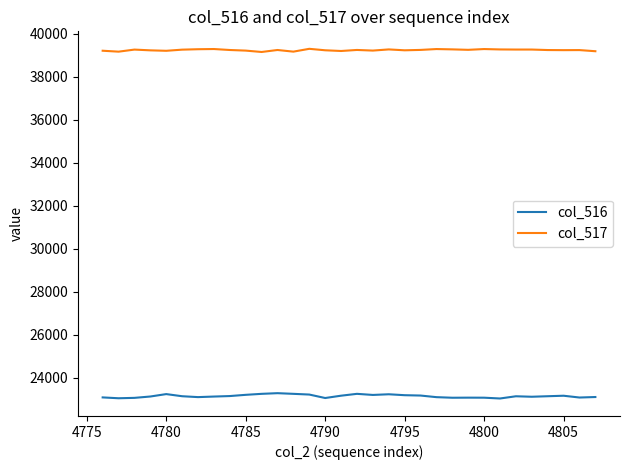

At how many categories does at least one series exceed 34231?

32